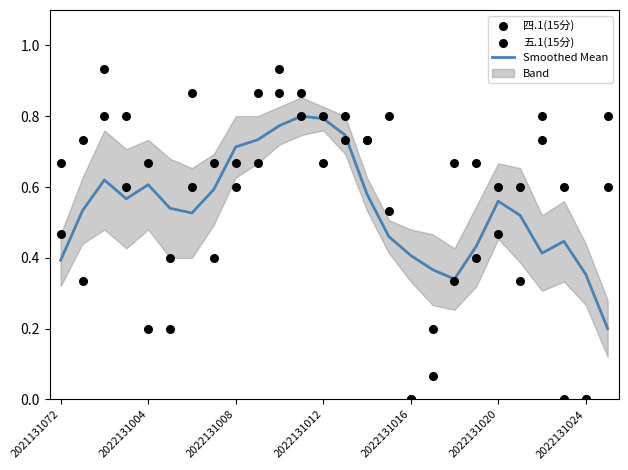

Which series contains the highest Y value?

四.1(15分)